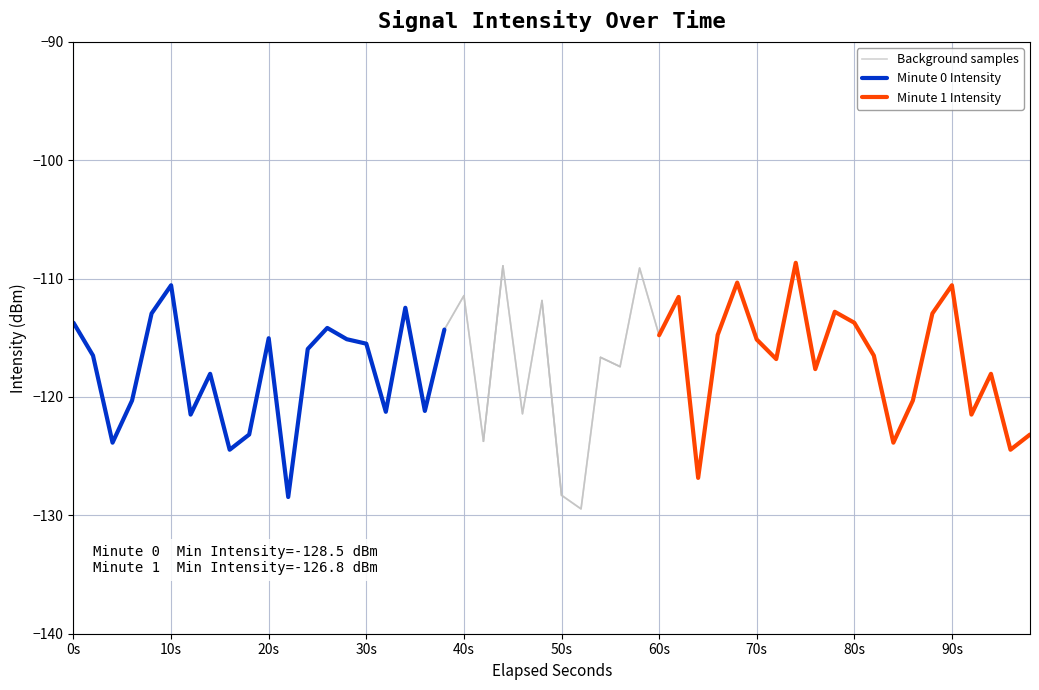

Reading right to left, what are all the values shown in this chart?

Minute 0 Intensity: -114.3	-121.2	-112.5	-121.3	-115.5	-115.1	-114.2	-115.9	-128.5	-115.0	-123.2	-124.5	-118.0	-121.5	-110.6	-112.9	-120.3	-123.9	-116.5	-113.7
Minute 1 Intensity: -123.2	-124.5	-118.0	-121.5	-110.6	-112.9	-120.3	-123.9	-116.5	-113.7	-112.8	-117.6	-108.7	-116.8	-115.1	-110.3	-114.8	-126.8	-111.5	-114.8